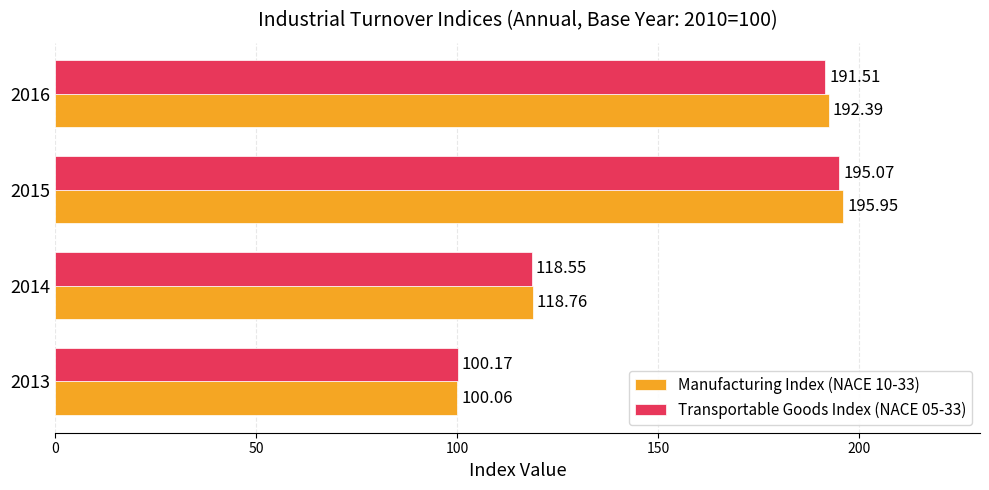

Which series has the largest total across all categories?

Manufacturing Index (NACE 10-33)